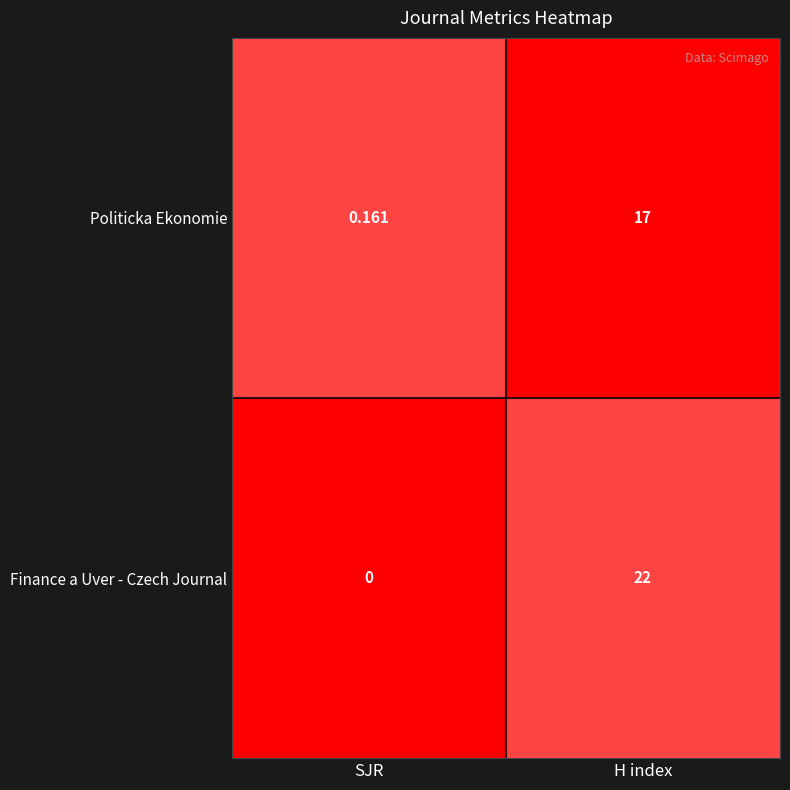

Where is Politicka Ekonomie nearest to the value 8?

SJR